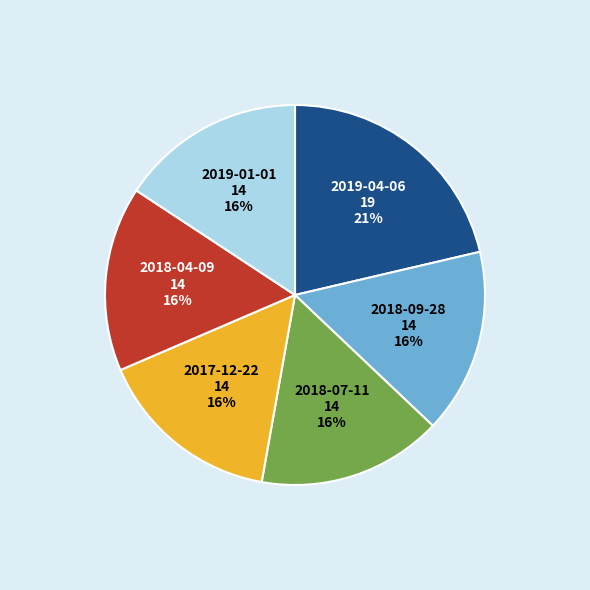

Which category has the biggest portion of the pie?

2019-04-06